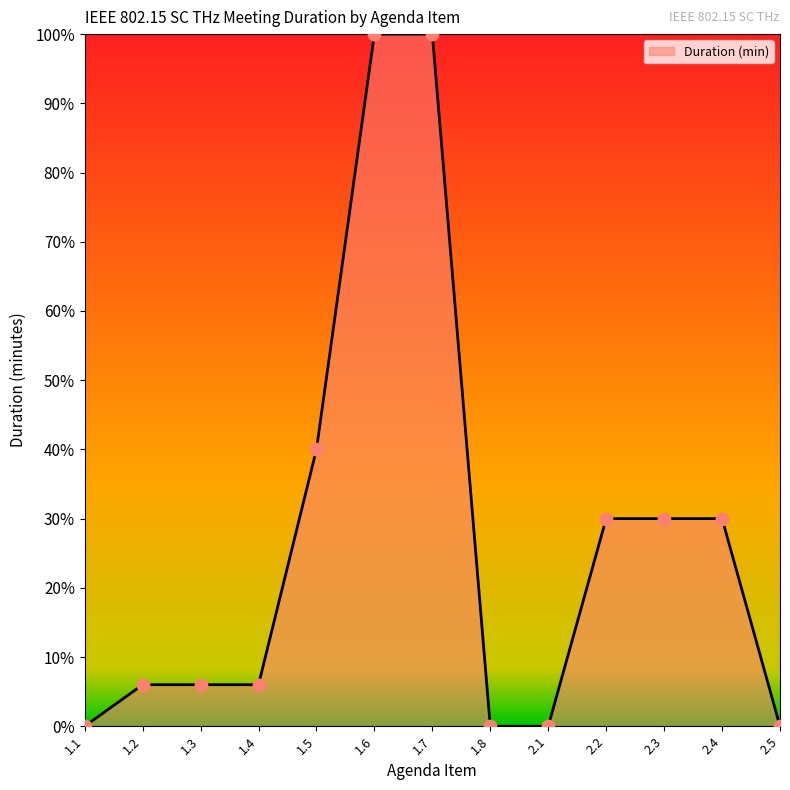

Which has a higher value, 2.5 or 1.5?

1.5